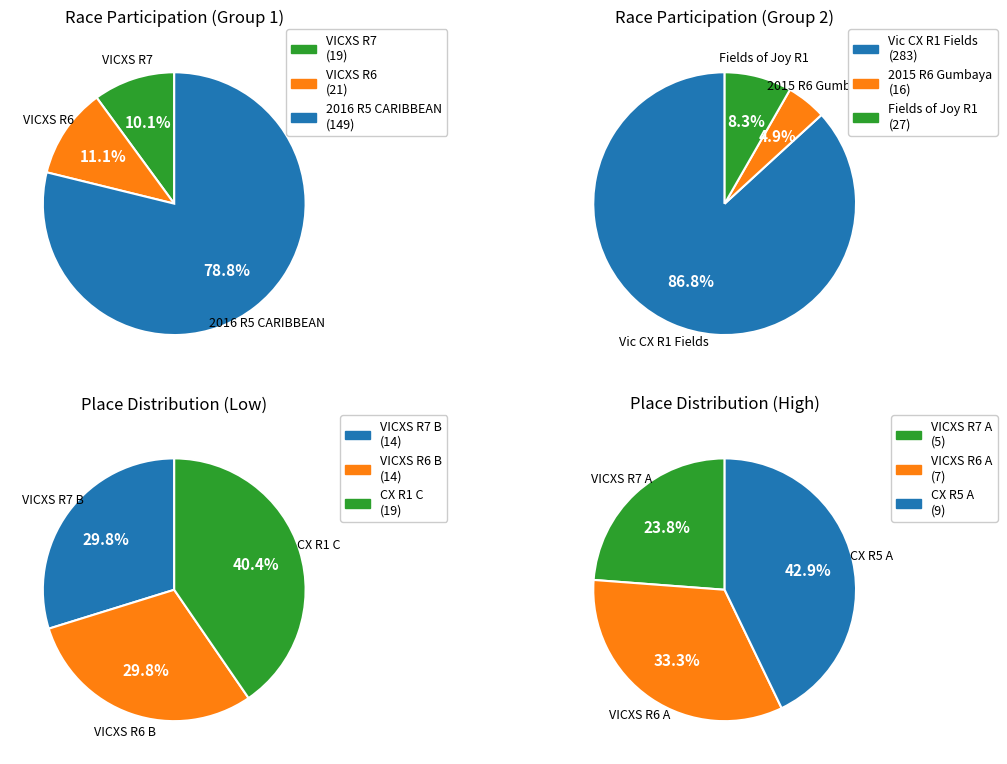

Does any single category account for the majority?

Yes